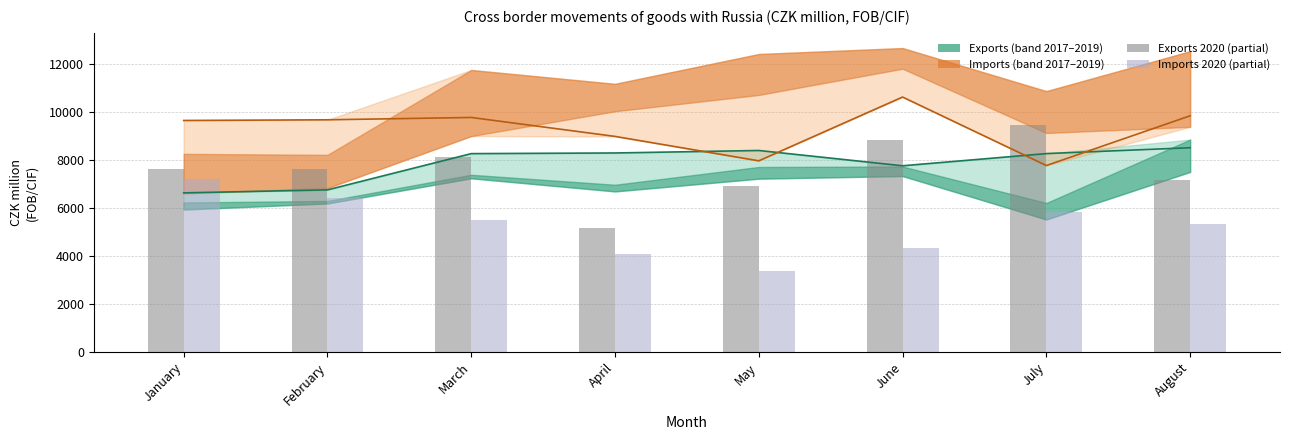

Where does the Imports 2019 series first go above 9667?

March